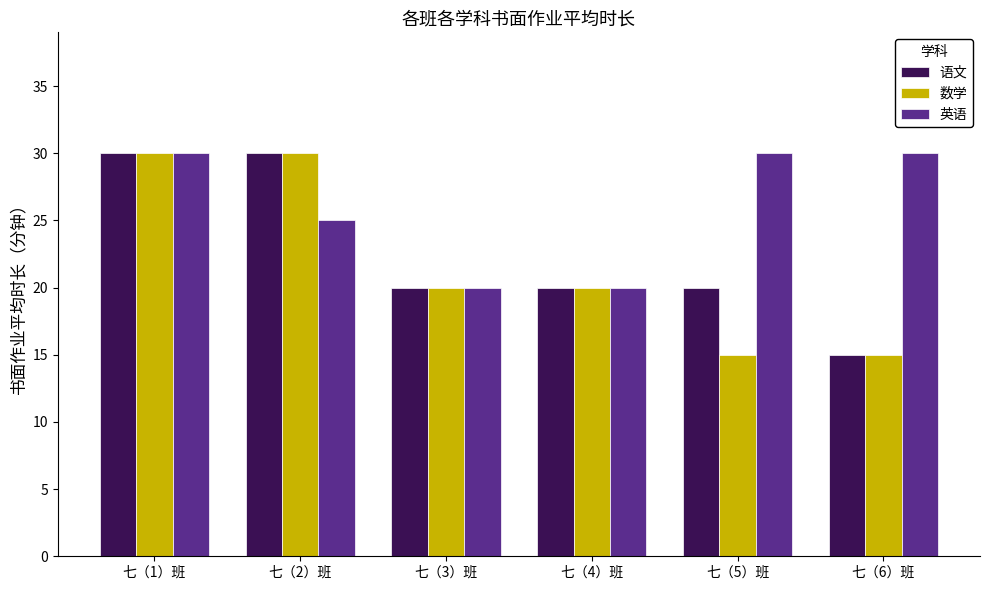

Reading left to right, list all the values displayed in this chart.

语文: 30	30	20	20	20	15
数学: 30	30	20	20	15	15
英语: 30	25	20	20	30	30